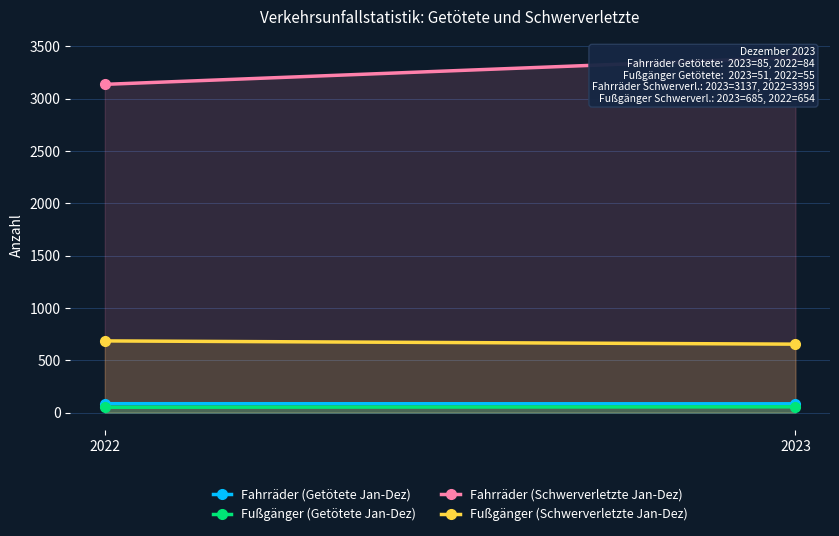

What is the value of the Fahrräder (Schwerverletzte Jan-Dez) point at the 2nd from the left?

3395